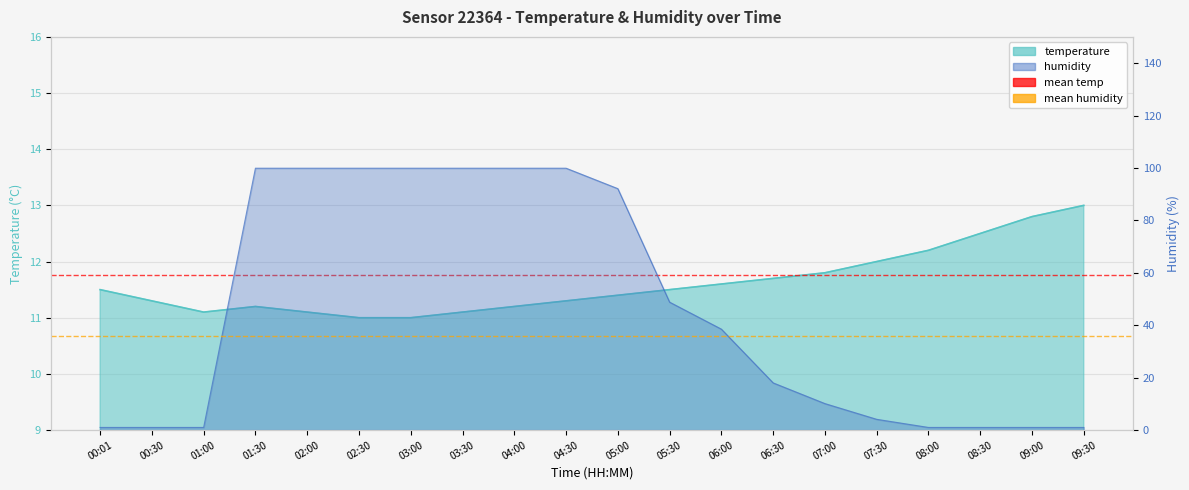

What is the value of the mean humidity (35.97%) point at the 1st from the left?

36.0